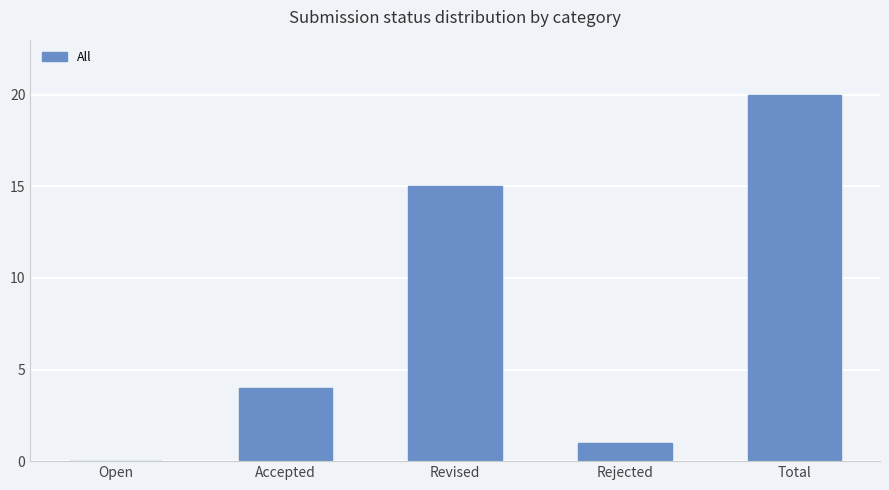

Which has a higher value, Open or Total?

Total